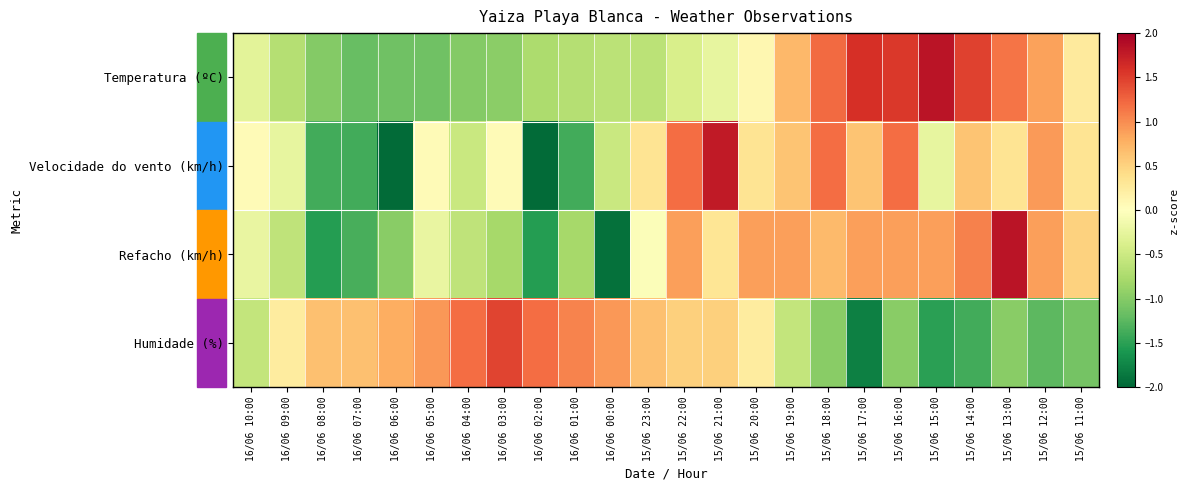

Which has a higher value, 16/06 04:00 or 15/06 11:00?

15/06 11:00